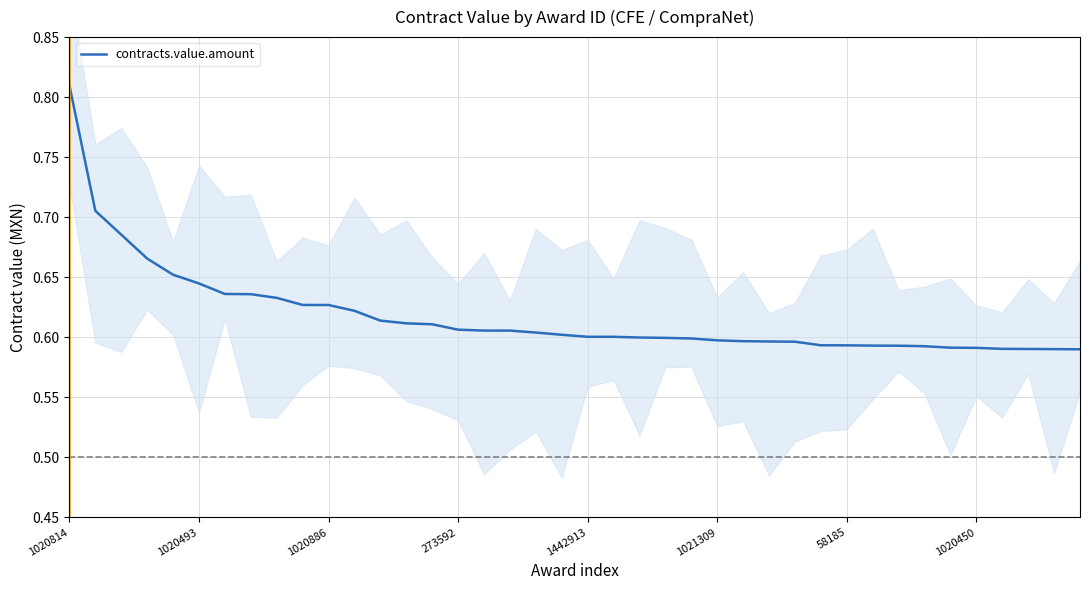

Is this an area chart (filled region under the line)?

No